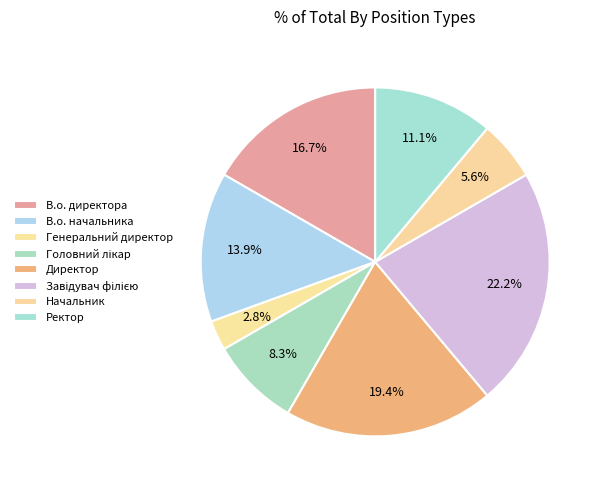

How many segments does this pie chart have?

8